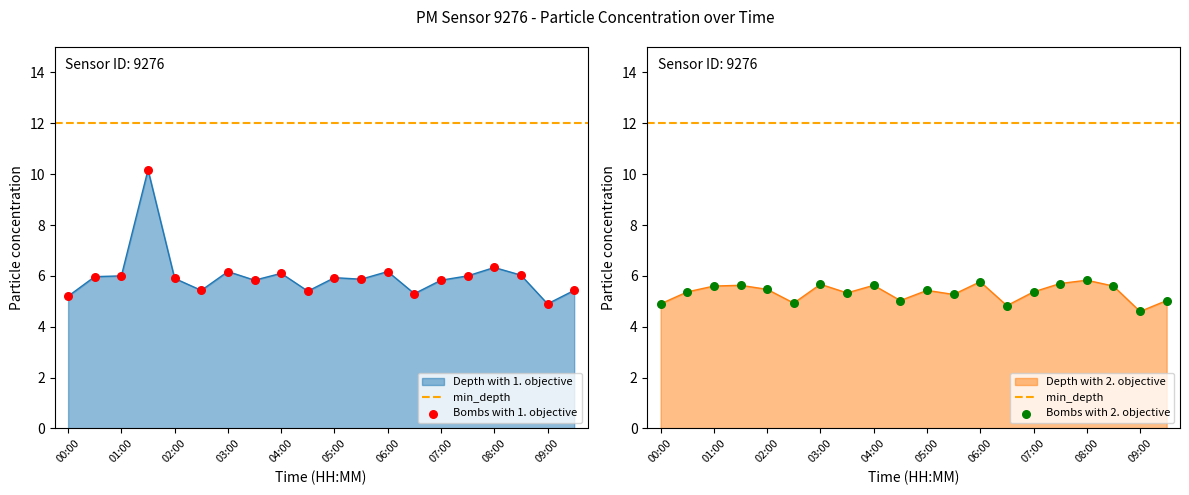

The value of Depth with 1. objective at 02:00 is 8.8. True or false?

False